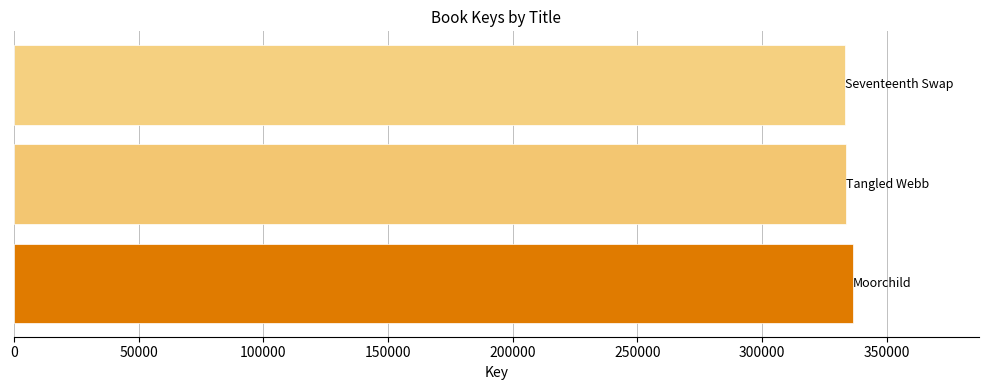

What is the average value?

334506